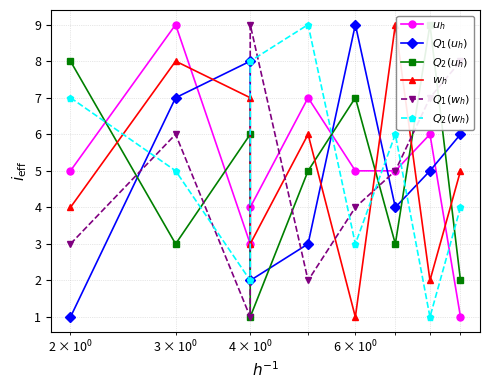

Is it true that $Q_1(u_h)$ equals 9 at 7?

False